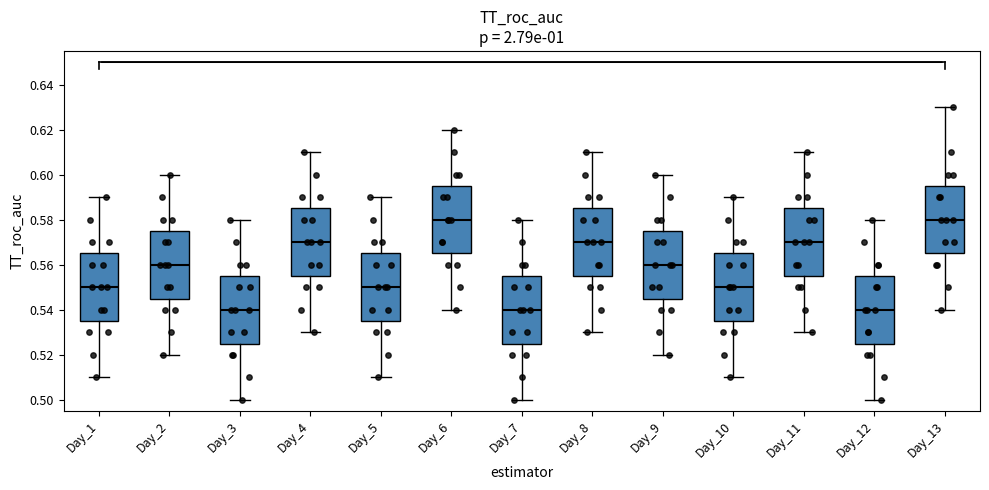

Reading left to right, read every box against the y-axis: the position of its median line, the range the box covers, and the ends of its whiskers. The values are not printed on the chart, so give them approximately, as read against the axis.

Day_1: median 0.550, box 0.536 to 0.566, whiskers 0.510 to 0.590
Day_2: median 0.560, box 0.546 to 0.576, whiskers 0.520 to 0.600
Day_3: median 0.540, box 0.526 to 0.556, whiskers 0.500 to 0.580
Day_4: median 0.570, box 0.556 to 0.586, whiskers 0.530 to 0.610
Day_5: median 0.550, box 0.536 to 0.566, whiskers 0.510 to 0.590
Day_6: median 0.580, box 0.566 to 0.596, whiskers 0.540 to 0.620
Day_7: median 0.540, box 0.526 to 0.556, whiskers 0.500 to 0.580
Day_8: median 0.570, box 0.556 to 0.586, whiskers 0.530 to 0.610
Day_9: median 0.560, box 0.546 to 0.576, whiskers 0.520 to 0.600
Day_10: median 0.550, box 0.536 to 0.566, whiskers 0.510 to 0.590
Day_11: median 0.570, box 0.556 to 0.586, whiskers 0.530 to 0.610
Day_12: median 0.540, box 0.526 to 0.556, whiskers 0.500 to 0.580
Day_13: median 0.580, box 0.566 to 0.596, whiskers 0.540 to 0.630